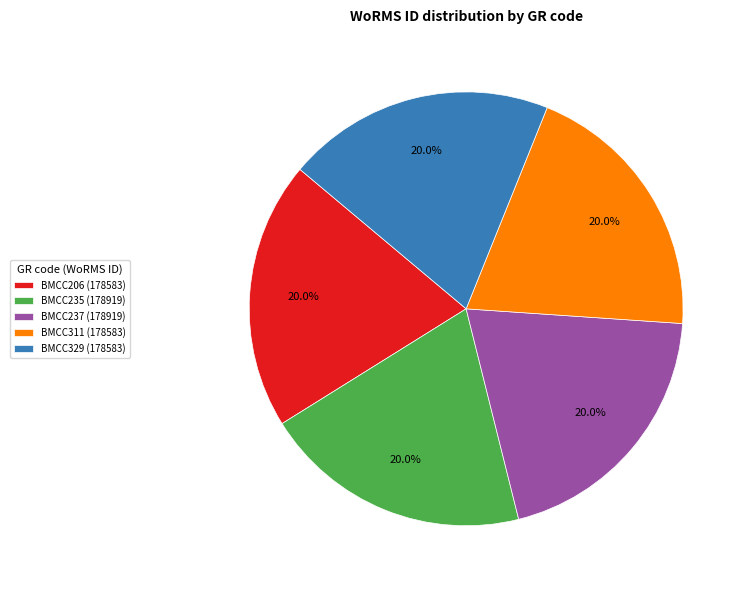

True or false: BMCC329 accounts for 20% of the total.

True